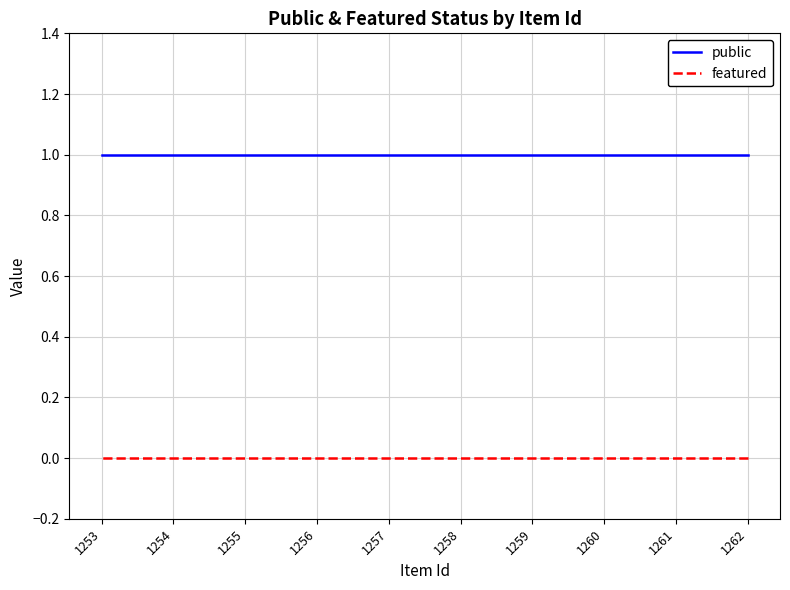

Does the chart have visible grid lines?

Yes